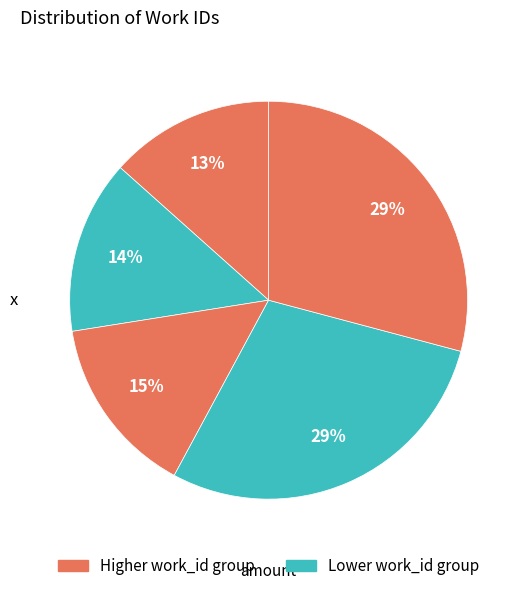

How many slices are in this pie chart?

5